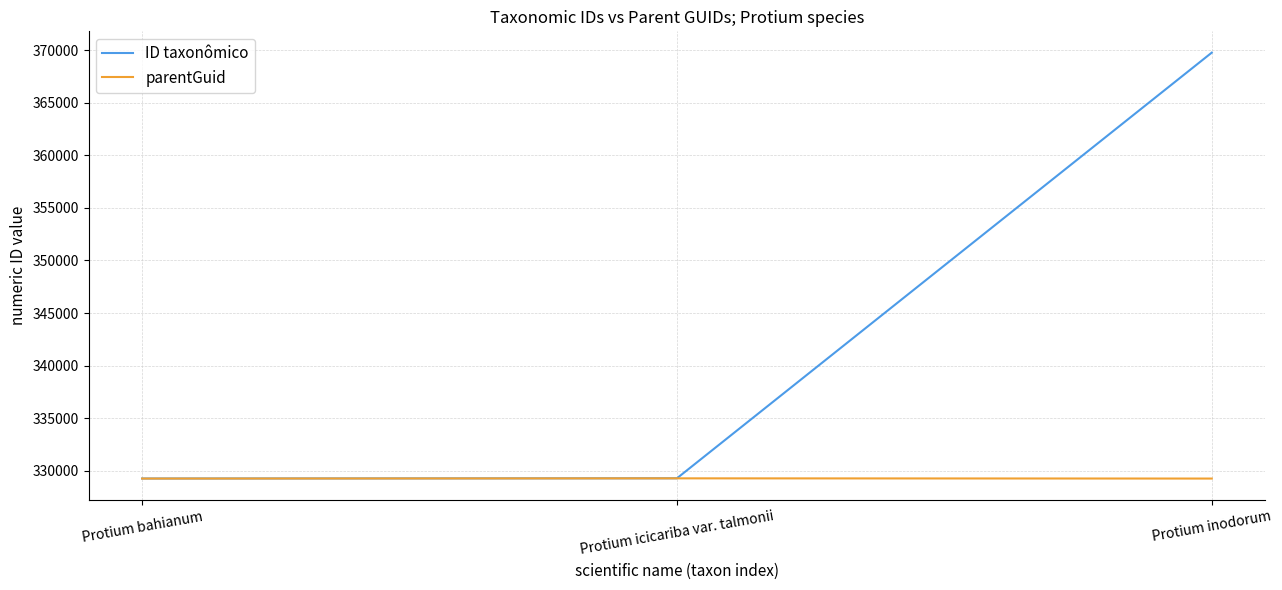

Which category has the highest value in the ID taxonômico series?

Protium inodorum